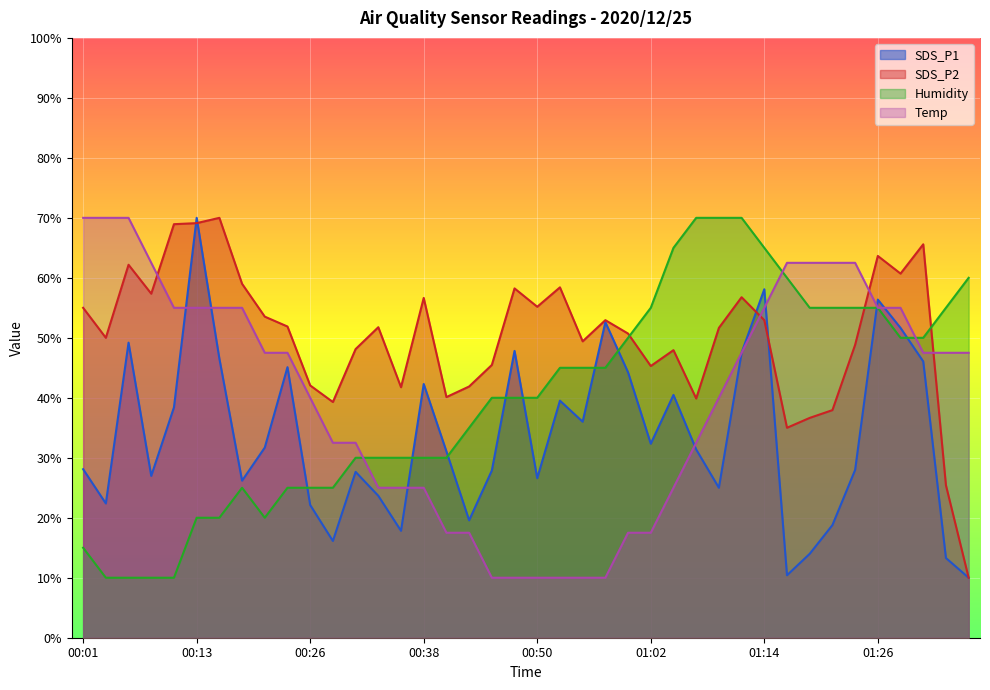

Where does the SDS_P2 series first go above 51?

00:01